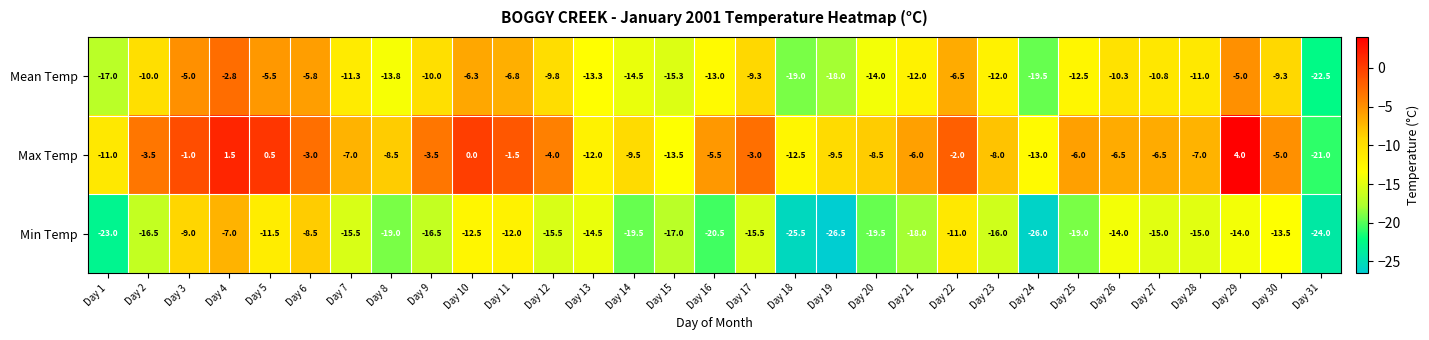

At which label is Min Temp closest to -16?

Day 23